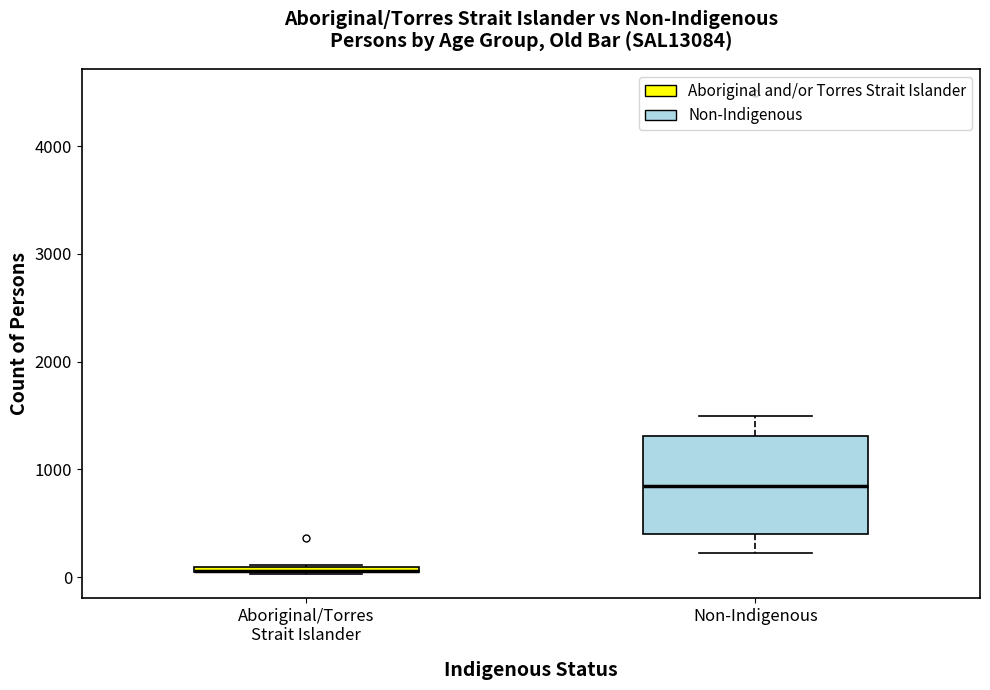

Comparing the boxes themselves (not the whiskers), which one is the tallest?

Non-Indigenous